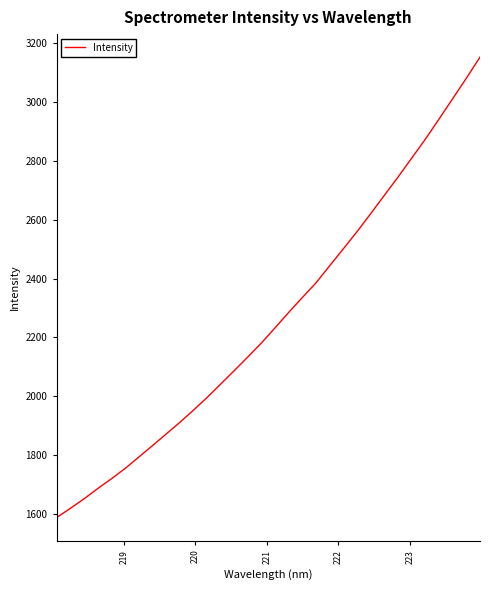

What is the difference between the maximum and minimum values?

1565.8